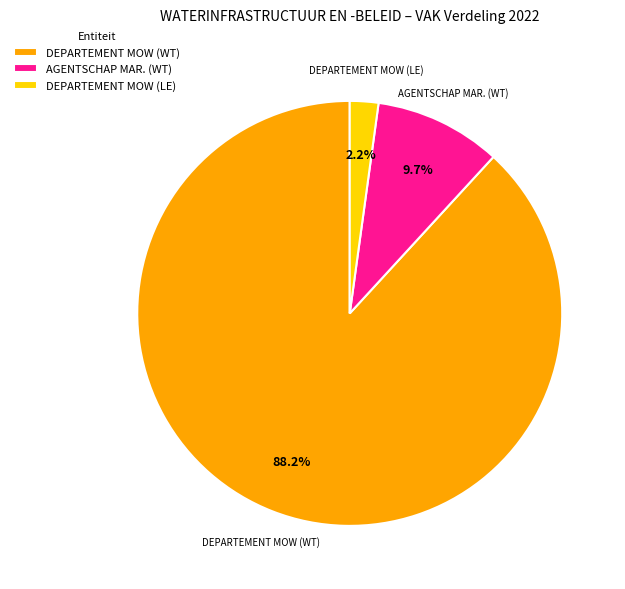

Between AGENTSCHAP MAR. (WT) and DEPARTEMENT MOW (LE), which is larger?

AGENTSCHAP MAR. (WT)